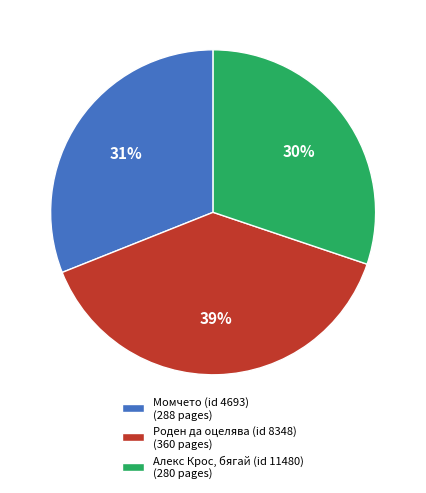

The Алекс Крос, бягай (id 11480) slice represents 44% of the pie. True or false?

False